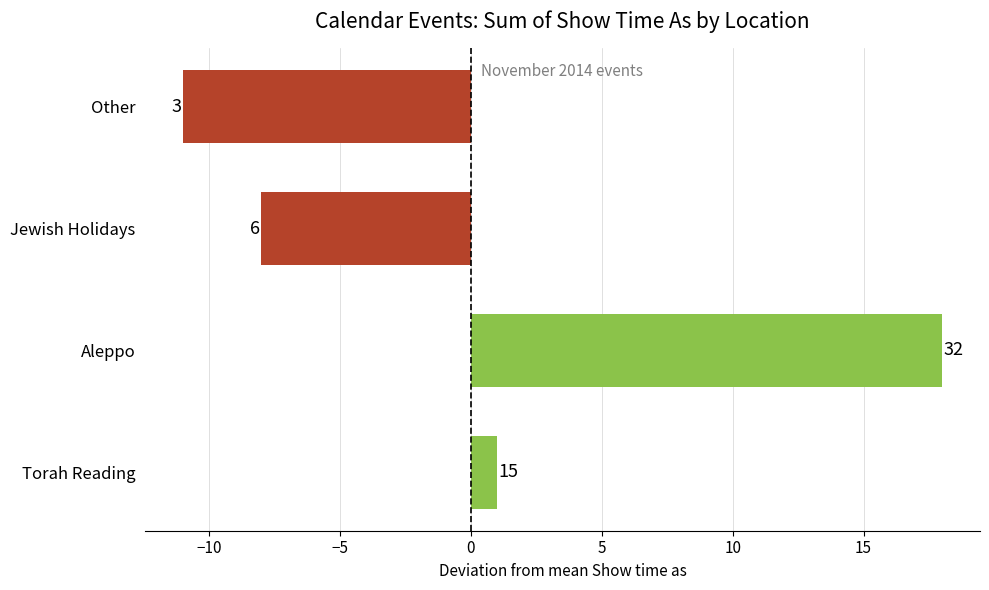

Are the bars horizontal?

Yes